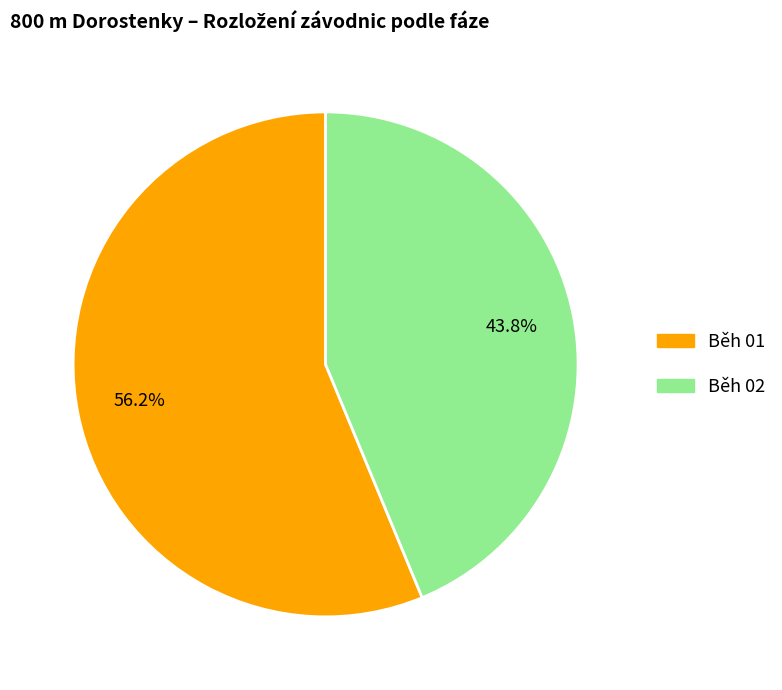

Rank the categories by value from highest to lowest.

Běh 01, Běh 02